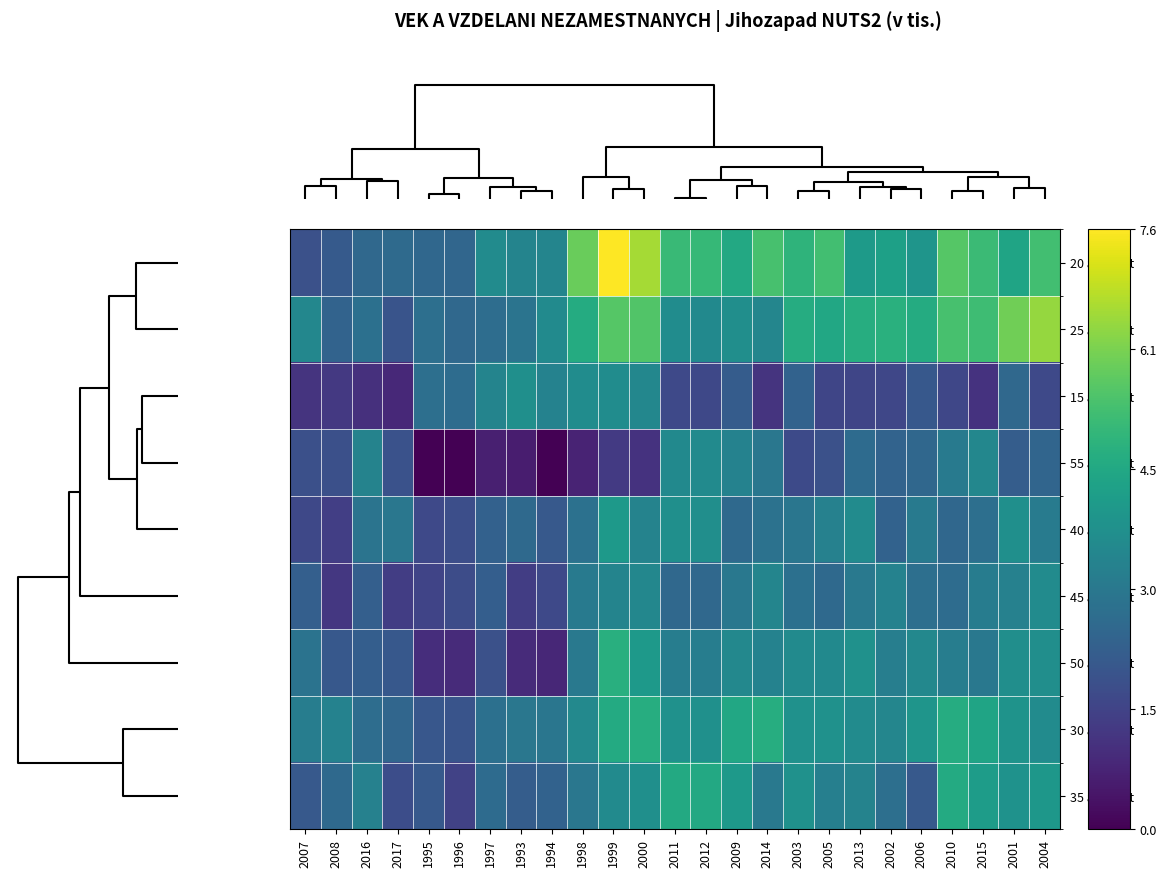

How many categories are shown in the chart?

25